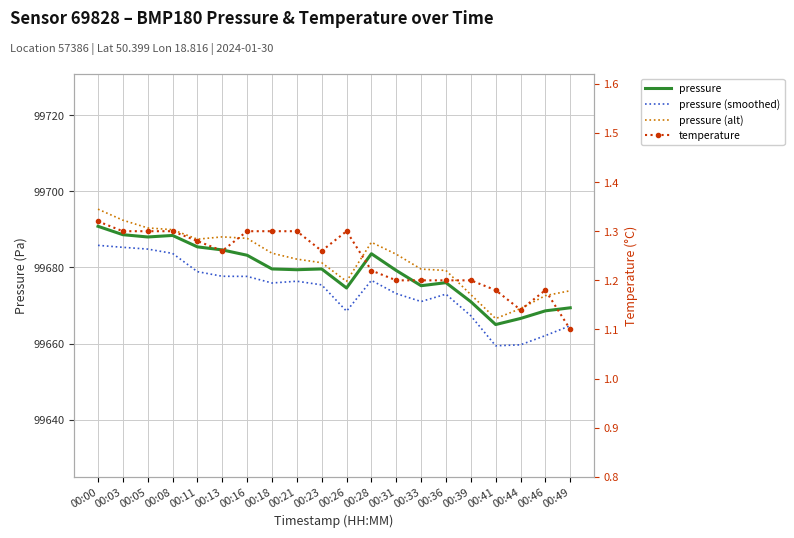

Rank the series at 00:08 from lowest to highest value.

temperature, pressure (smoothed), pressure, pressure (alt)